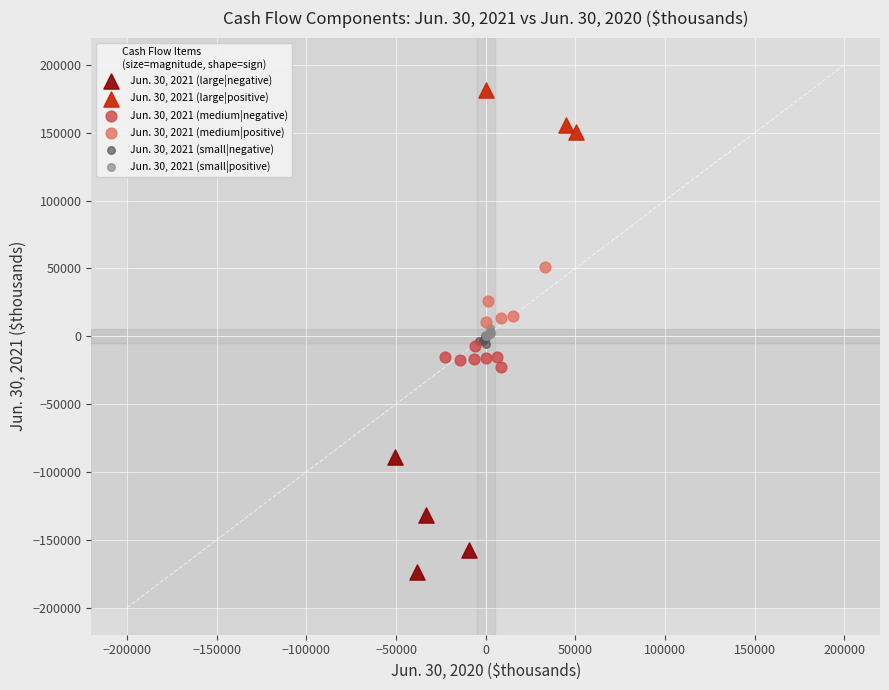

Which series contains the lowest Y value?

Jun. 30, 2021 (large|negative)